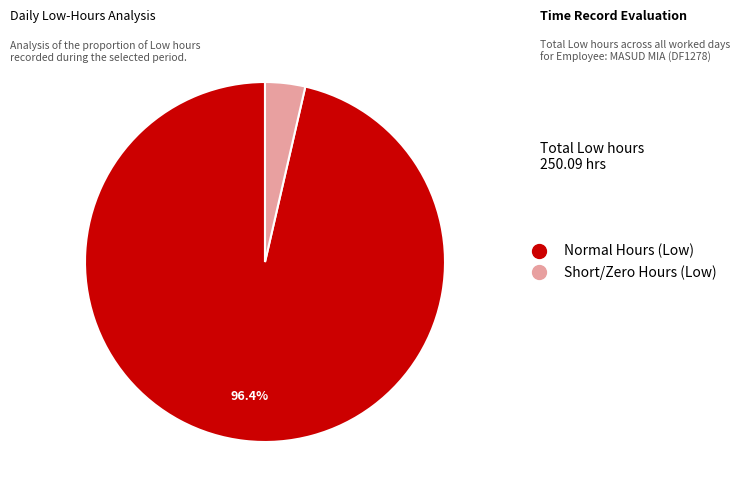

Is there any slice that represents more than half of the pie?

Yes